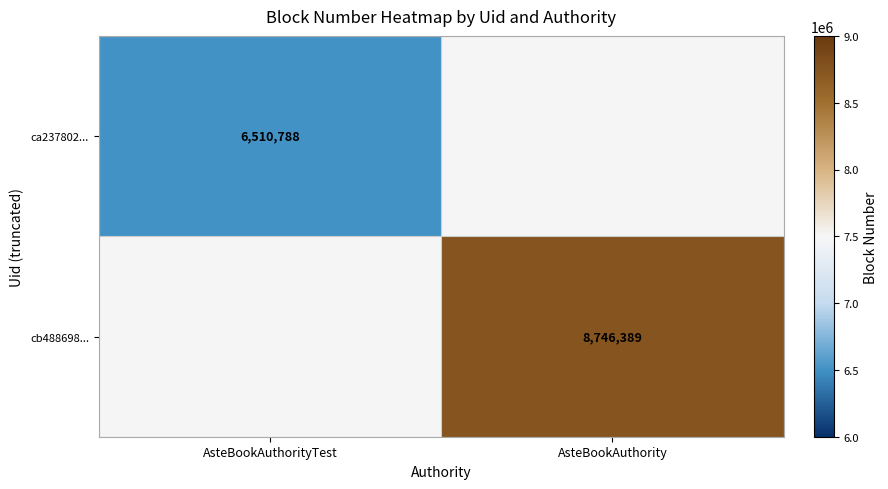

Is the value of cb488698... at AsteBookAuthority greater than the value of ca237802... at AsteBookAuthorityTest?

Yes